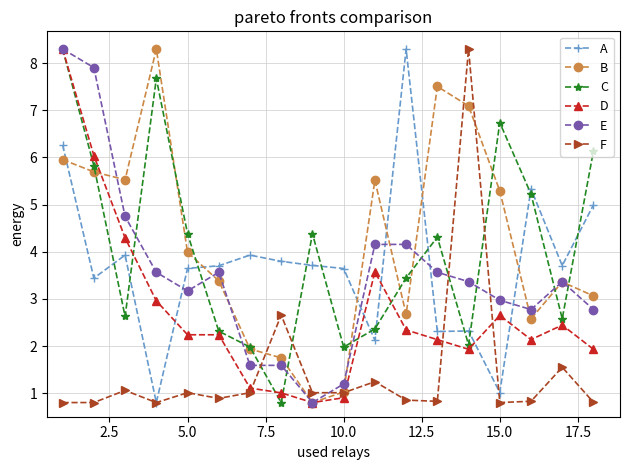

True or false: C has more than 2 points higher than both neighbors.

True